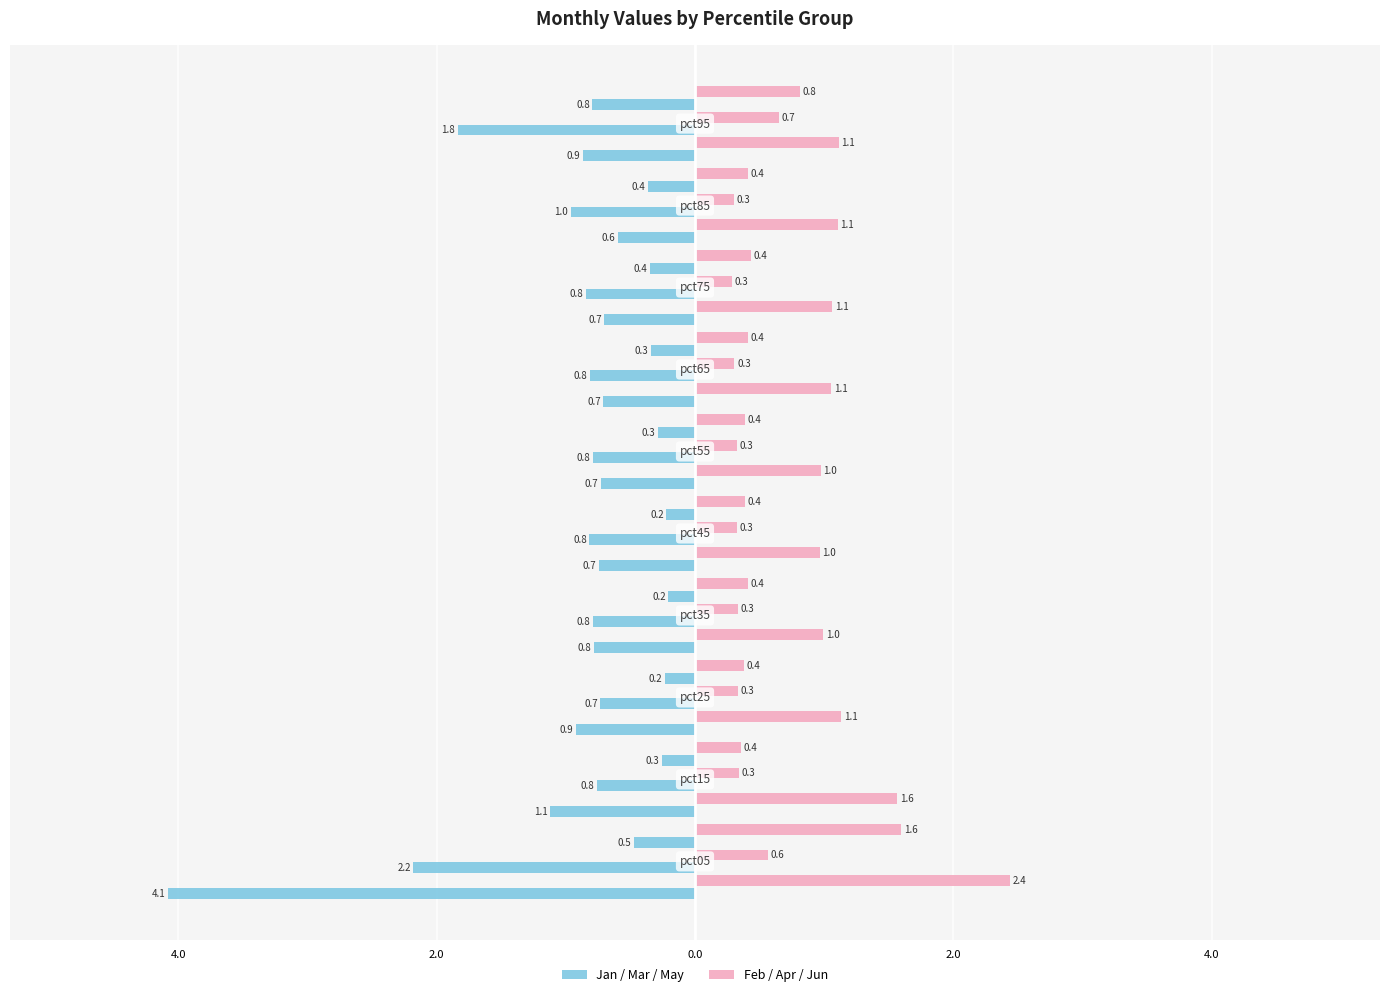

The Mar series shows -1.3 at 8. True or false?

False